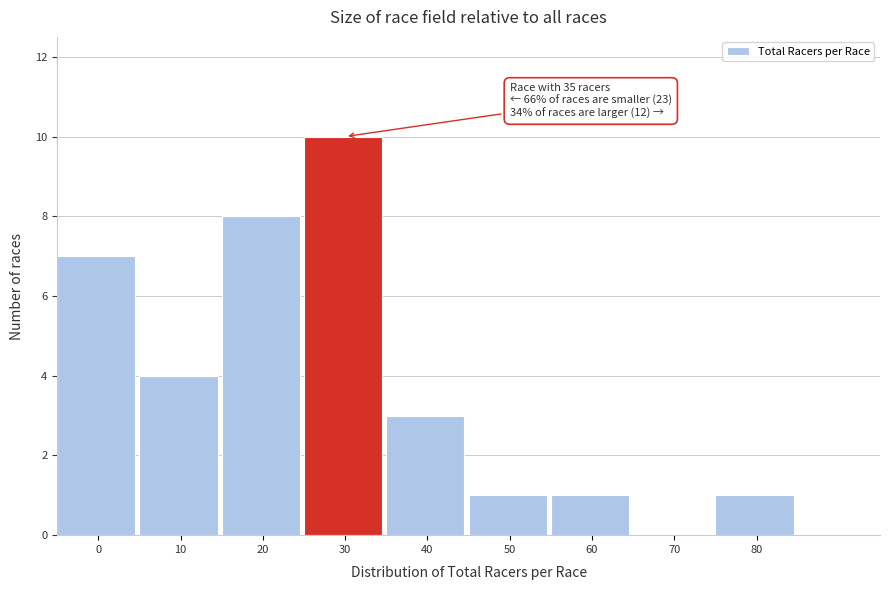

Reading left to right, transcribe all the data shown in this chart.

0=7	10=4	20=8	30=10	40=3	50=1	60=1	70=0	80=1